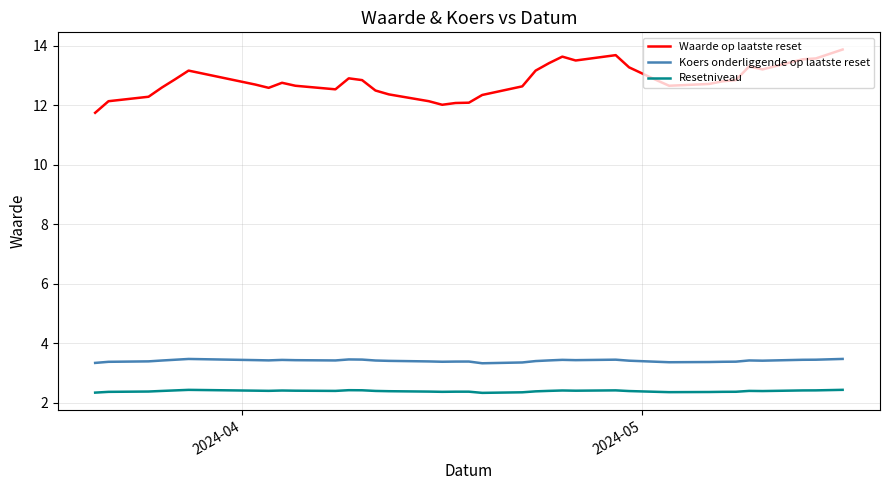

True or false: Koers onderliggende op laatste reset and Waarde op laatste reset cross at least once.

False